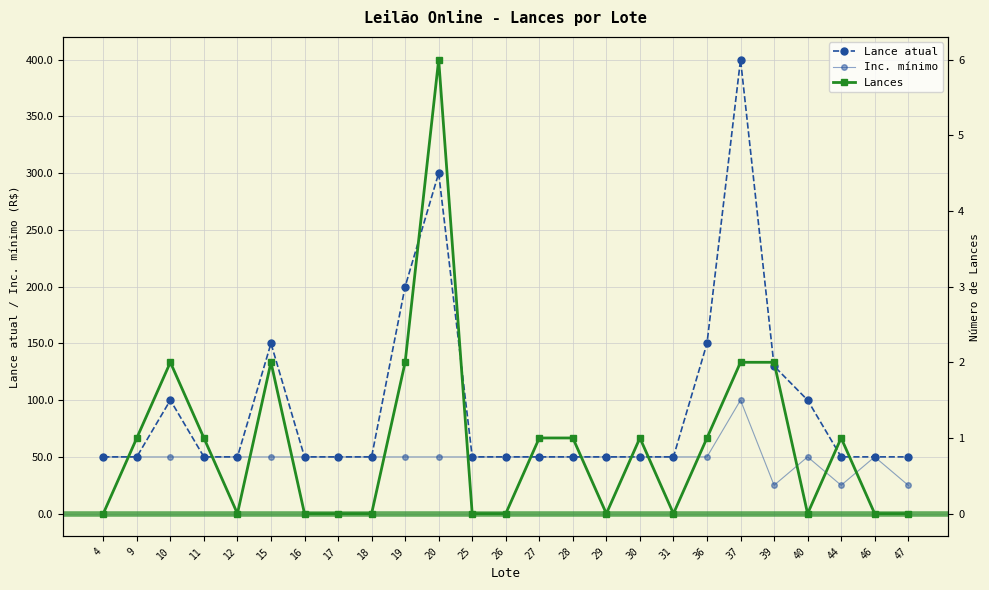

Is the value of Inc. mínimo at 37 greater than the value of Lances at 27?

Yes